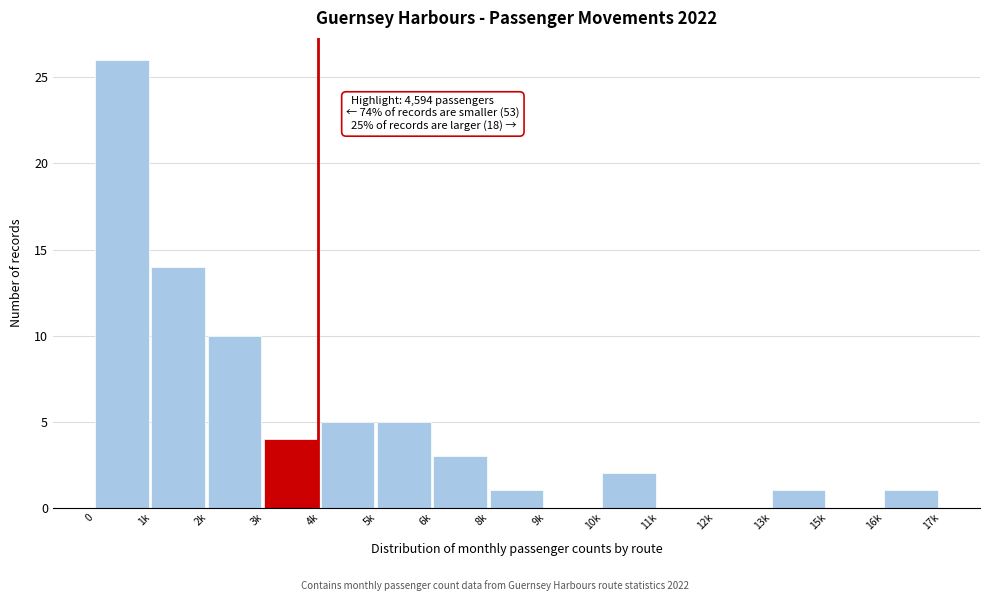

Reading left to right, list all the values displayed in this chart.

0=26	1k=14	2k=10	3k=4	4k=5	5k=5	6k=3	8k=1	9k=0	10k=2	11k=0	12k=0	13k=1	15k=0	16k=1